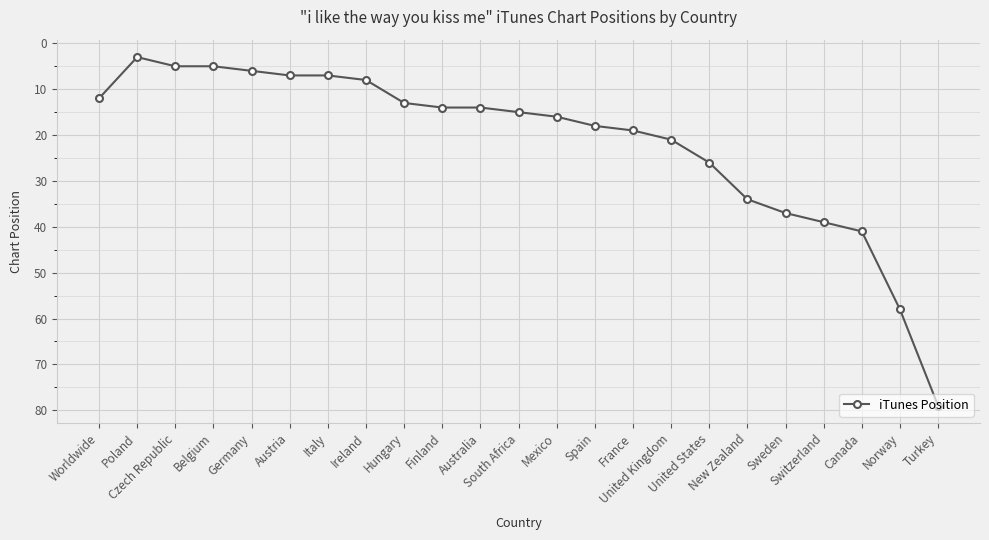

What is the difference between the maximum and second lowest values?

74